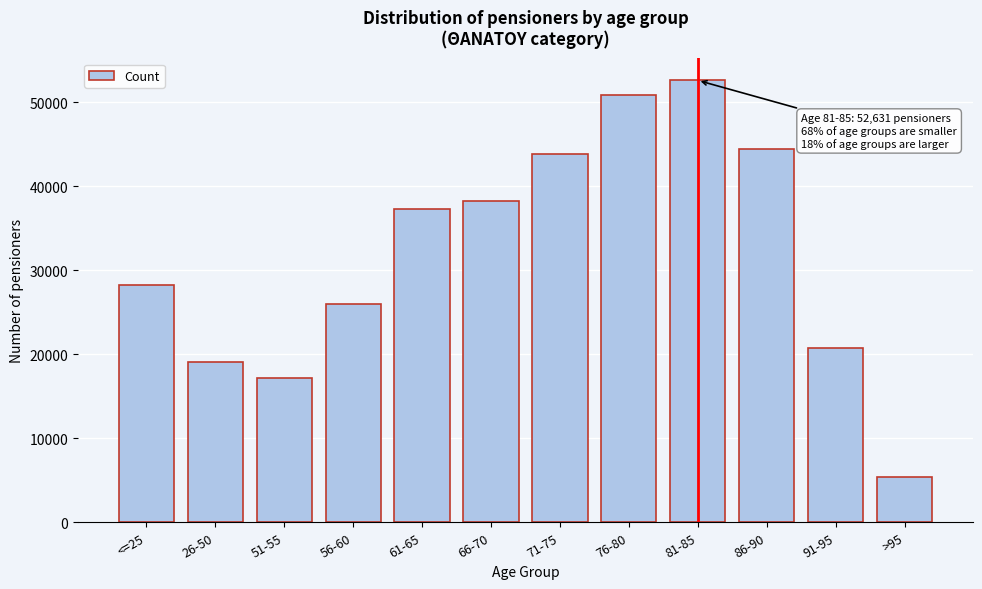

Reading left to right, list all the values displayed in this chart.

28249	19091	17181	26020	37315	38298	43820	50936	52631	44497	20756	5365